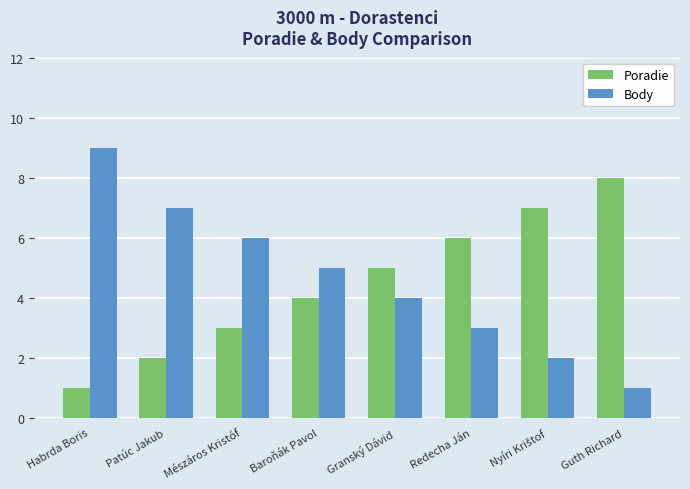

Count the number of categories in the chart.

8